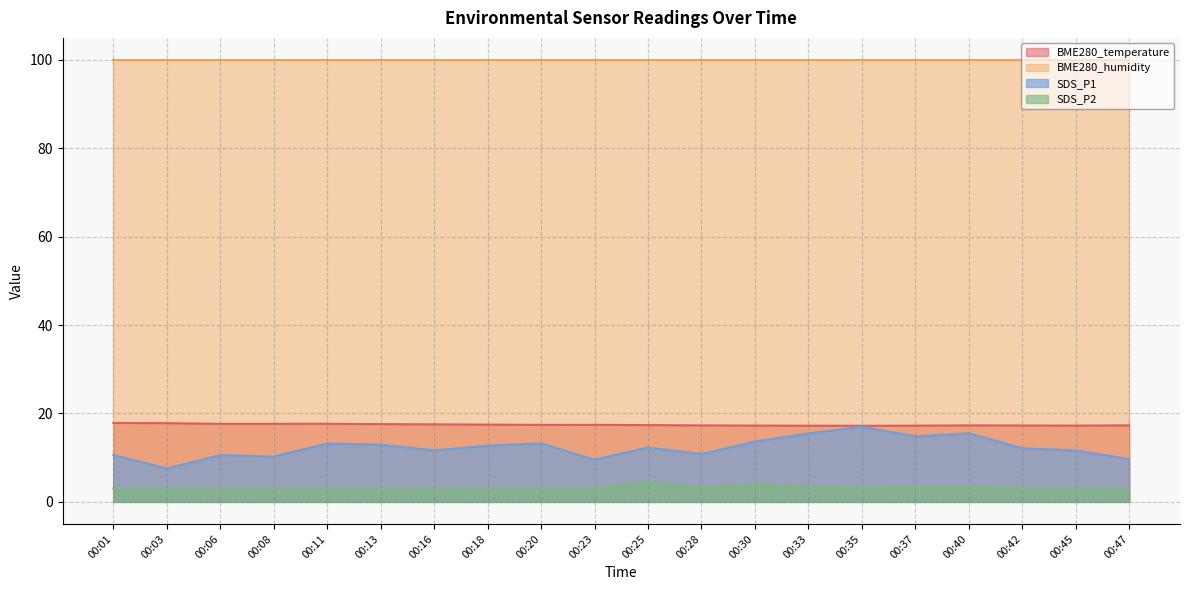

What is the approximate value of SDS_P1 at 00:47?

9.7